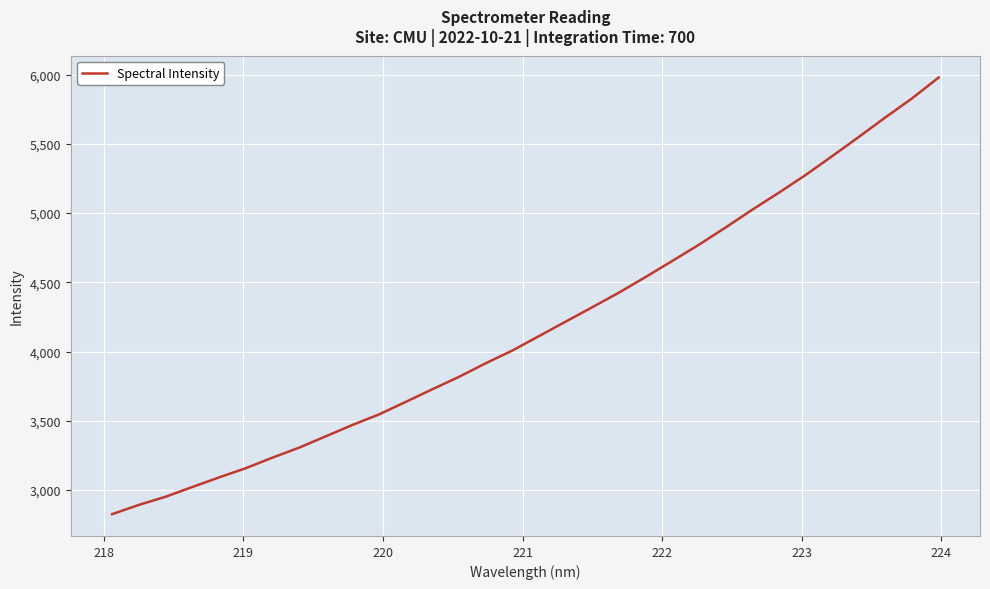

What is the minimum value shown in the chart?

2826.6